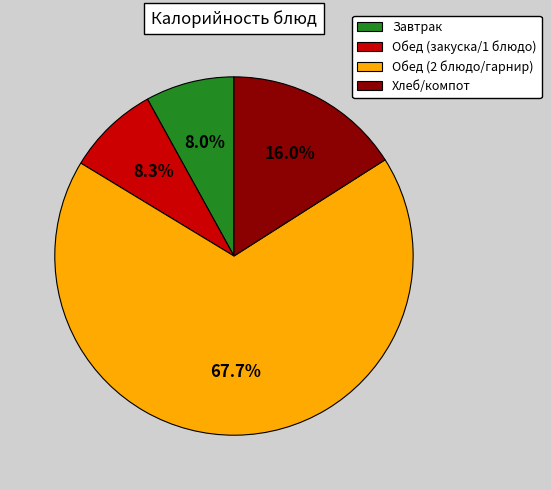

What percentage do Хлеб/компот and Завтрак together represent?

24.0%